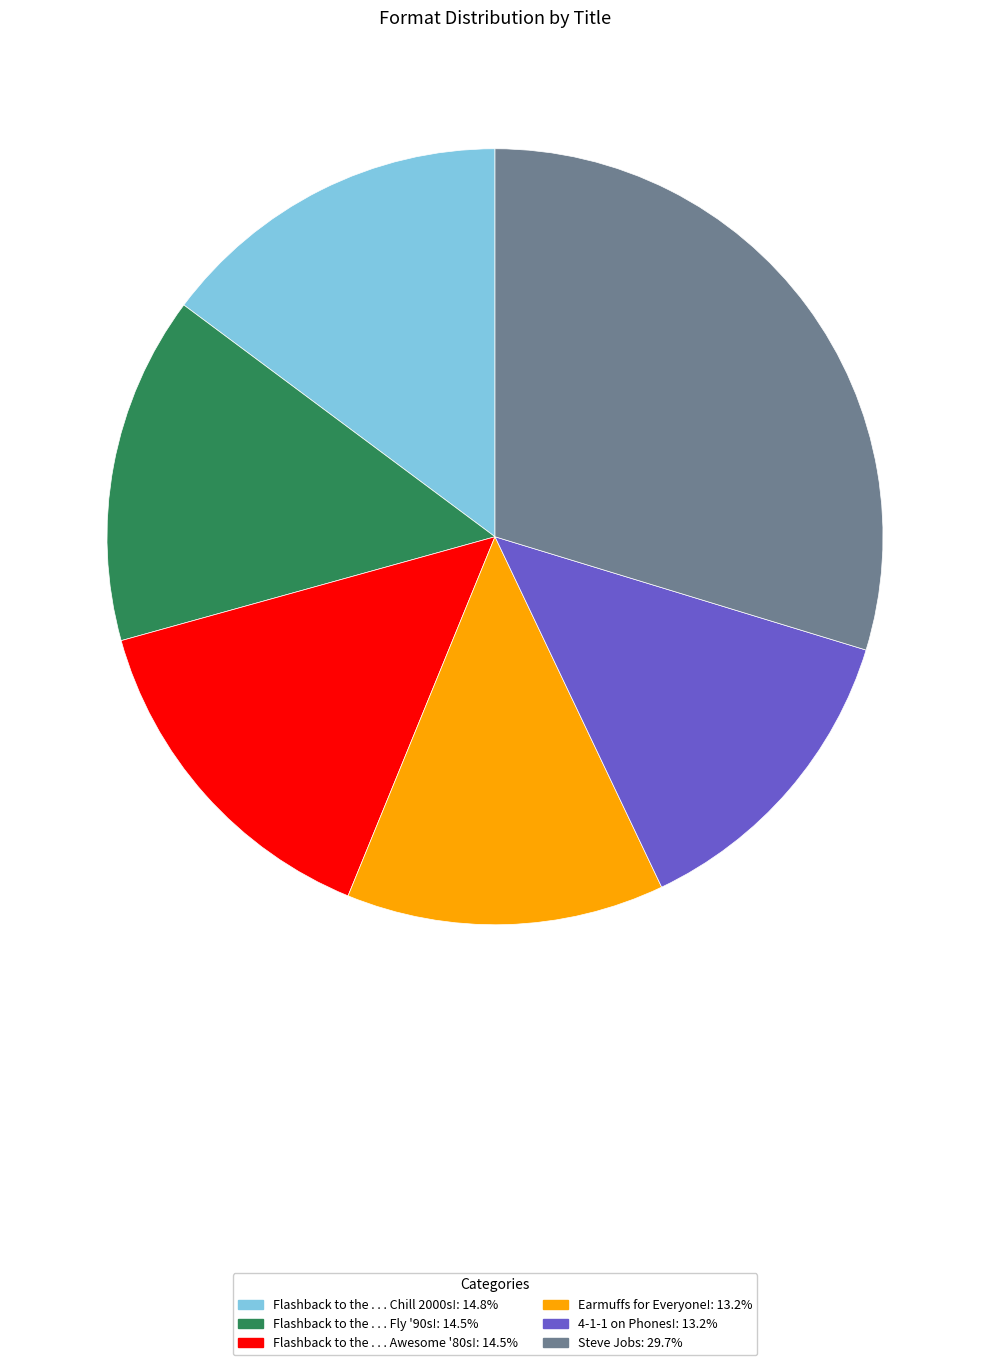

Is there a majority slice in this chart?

No